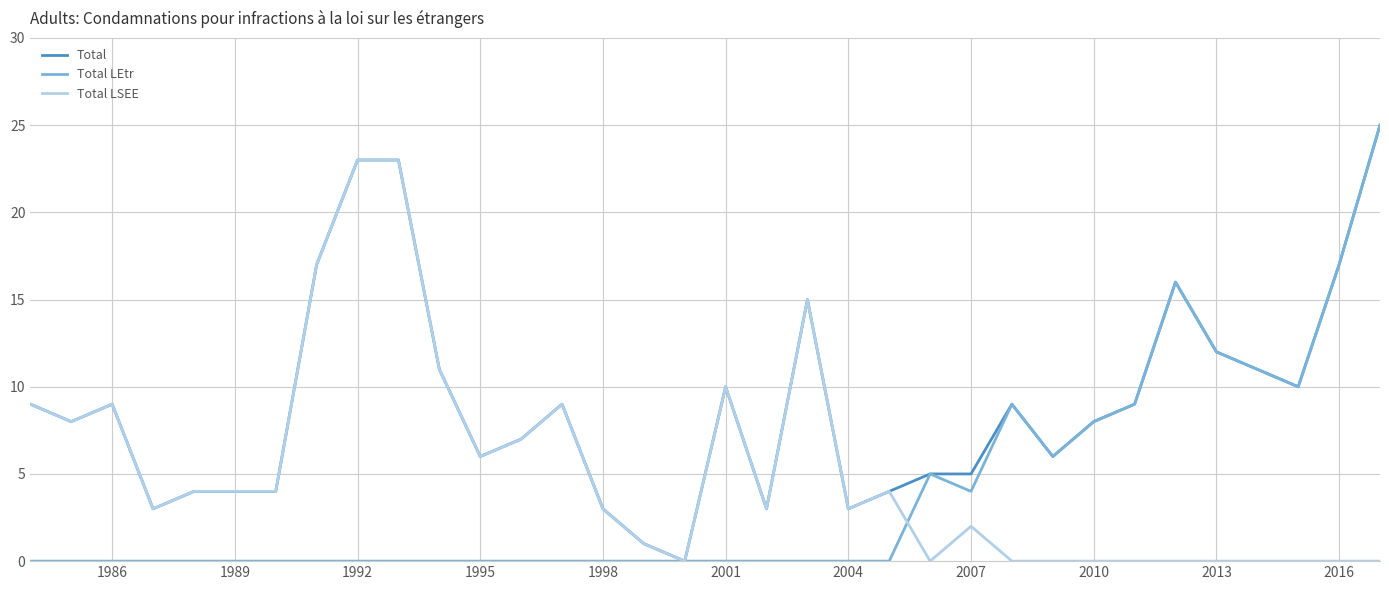

After their last crossing, which series has the higher values: Total LSEE or Total LEtr?

Total LEtr